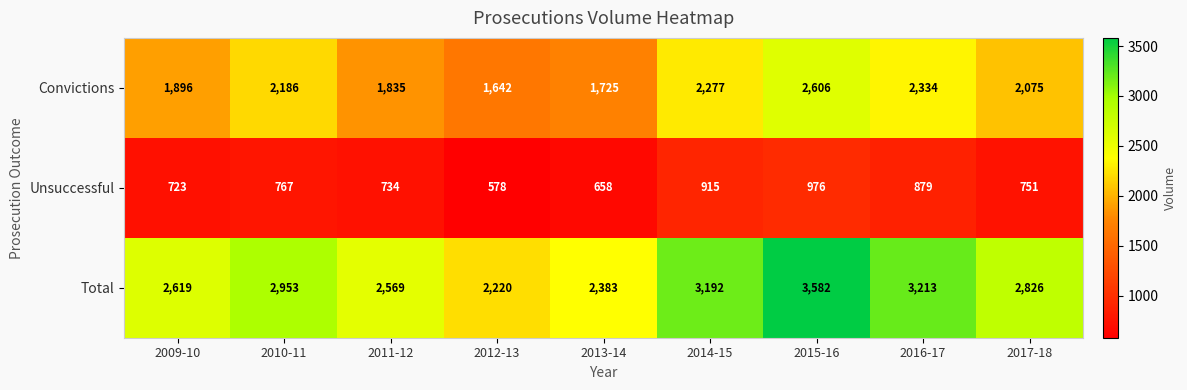

At how many categories does at least one series exceed 3409?

1